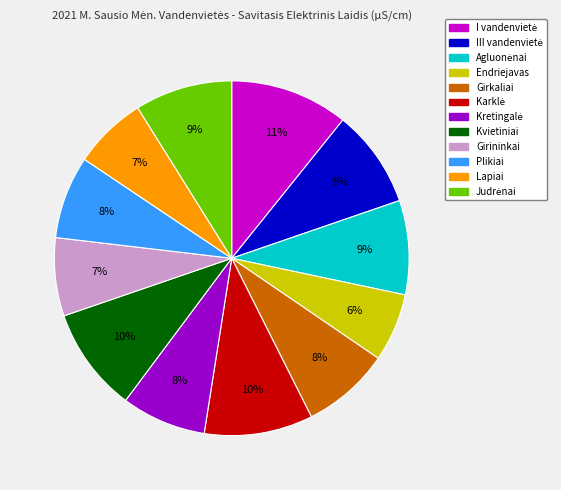

The Endriejavas slice represents 17% of the pie. True or false?

False